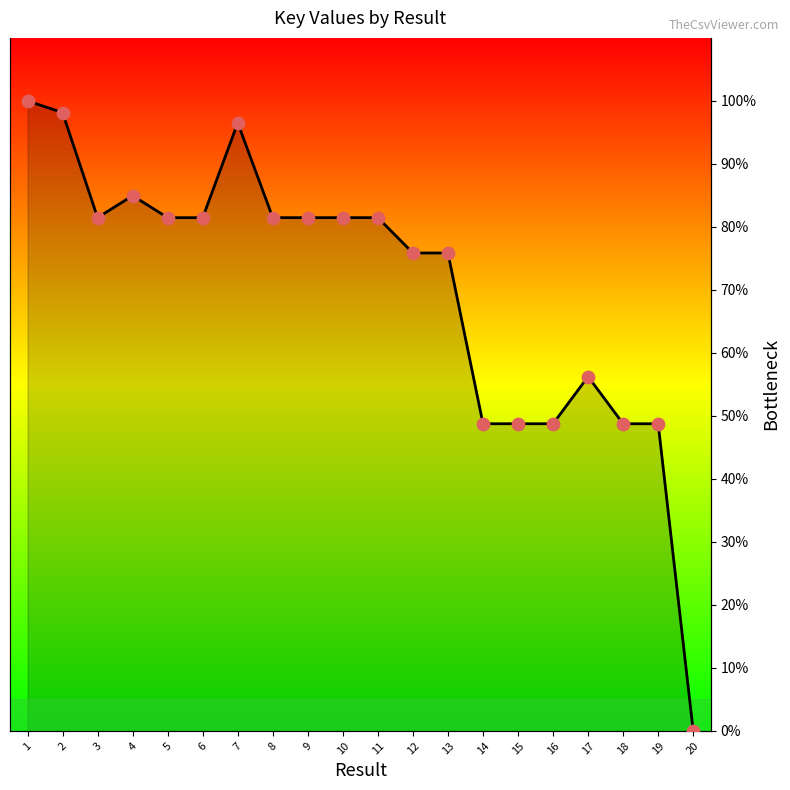

Between 7 and 19, which is larger?

7